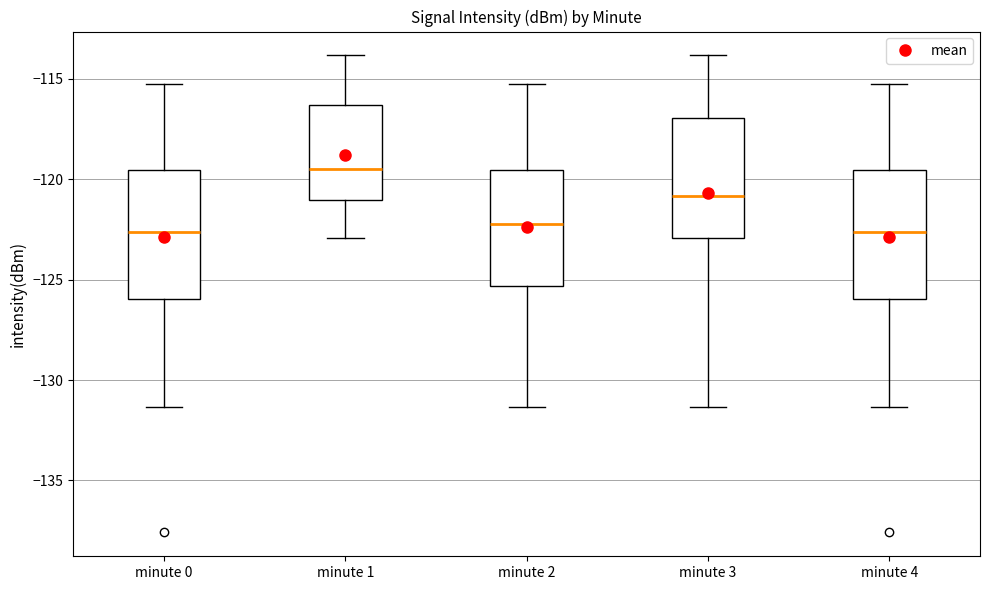

Which box's median line is the highest?

minute 1